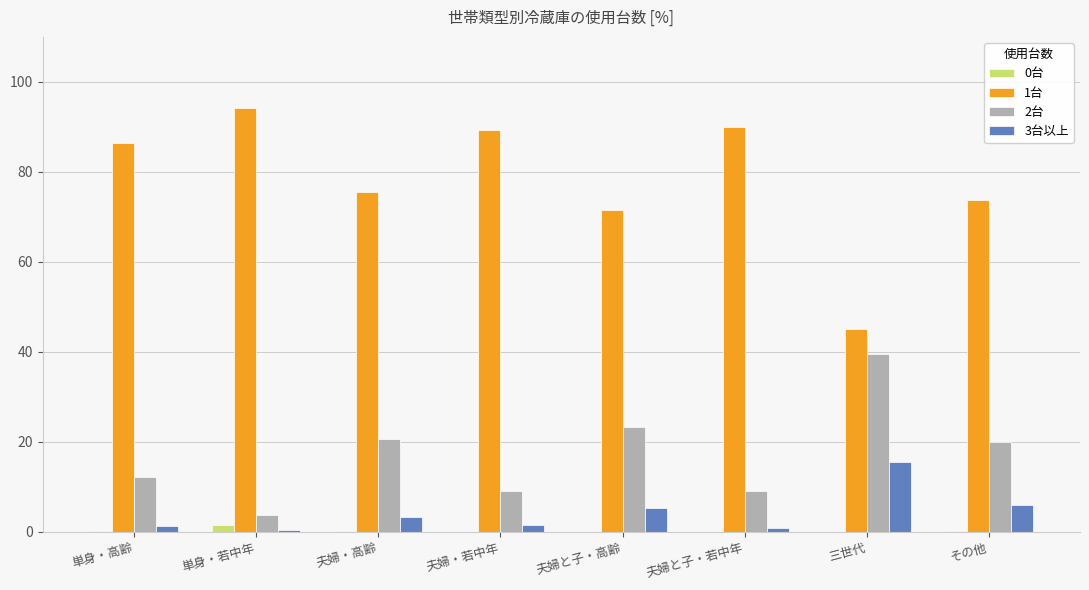

What is the highest value of the 0台 series?

1.5